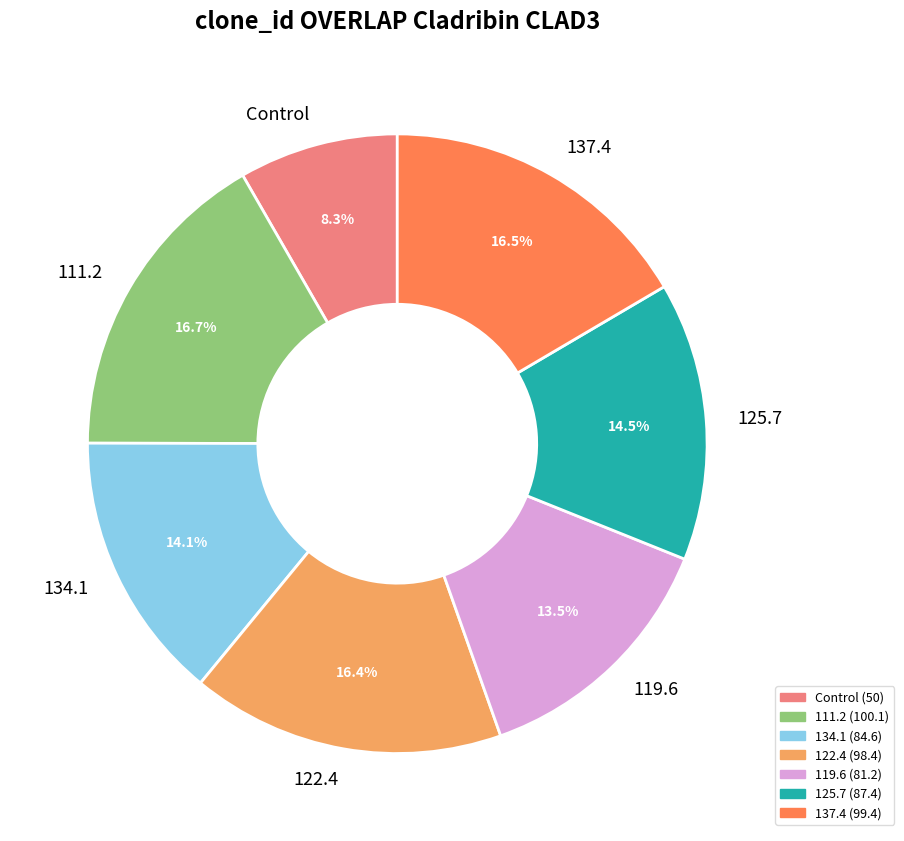

True or false: Control accounts for 8% of the total.

True